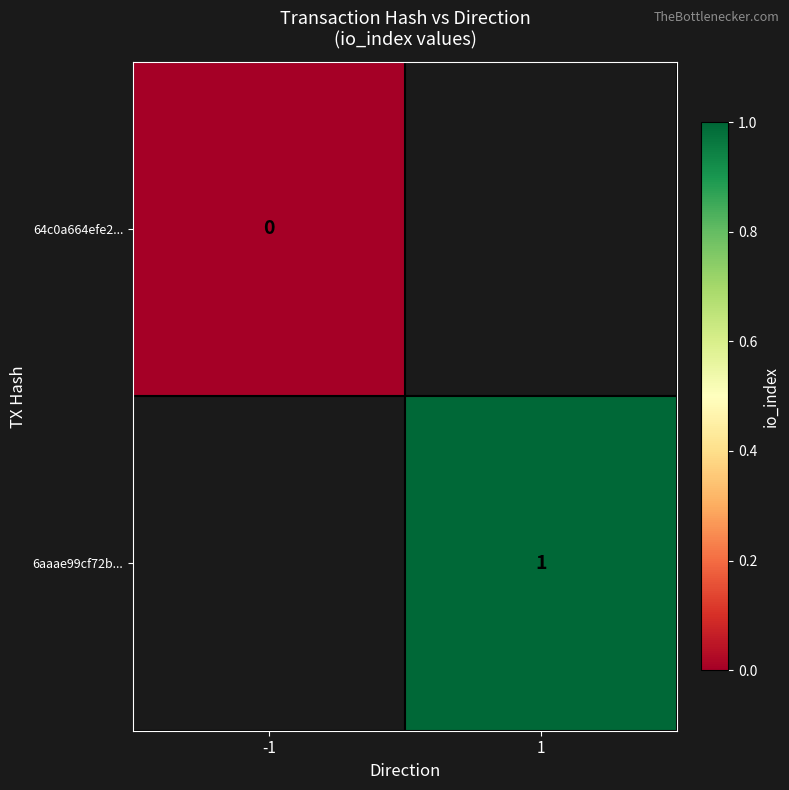

True or false: 6aaae99cf72b... has a value of 1 at 1.

True